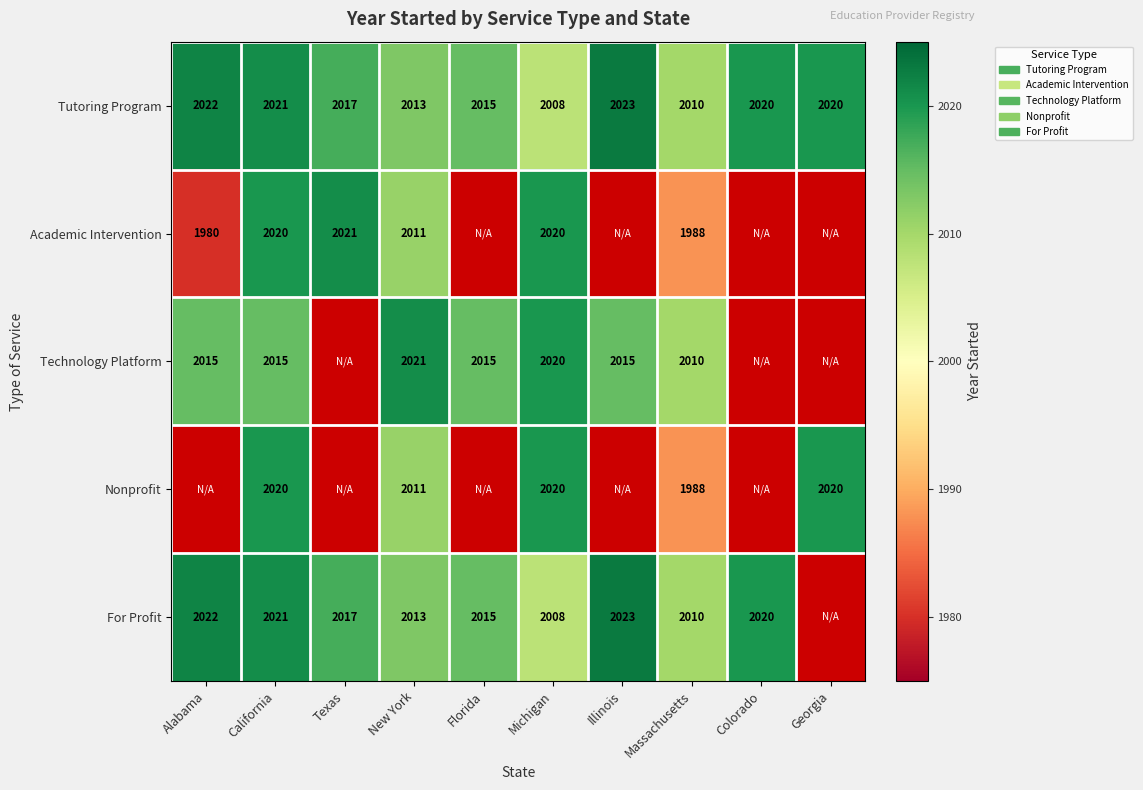

At how many categories does at least one series exceed 1998?

10